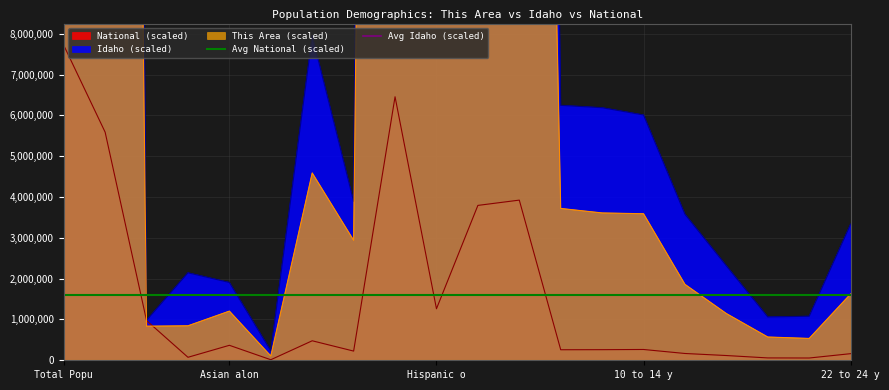

Which category has the highest value in the National (scaled) series?

Total Popu